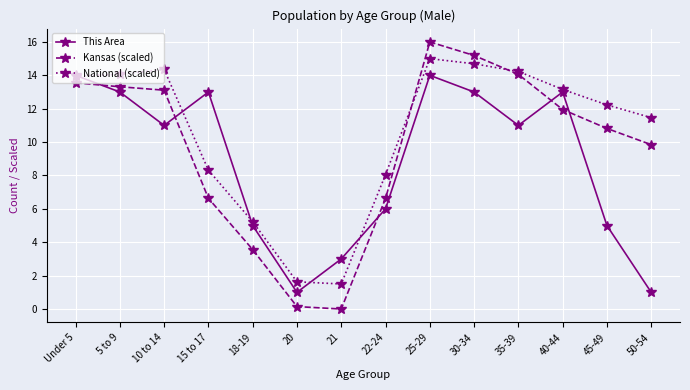

At which category does the chart reach its peak across all series?

25-29